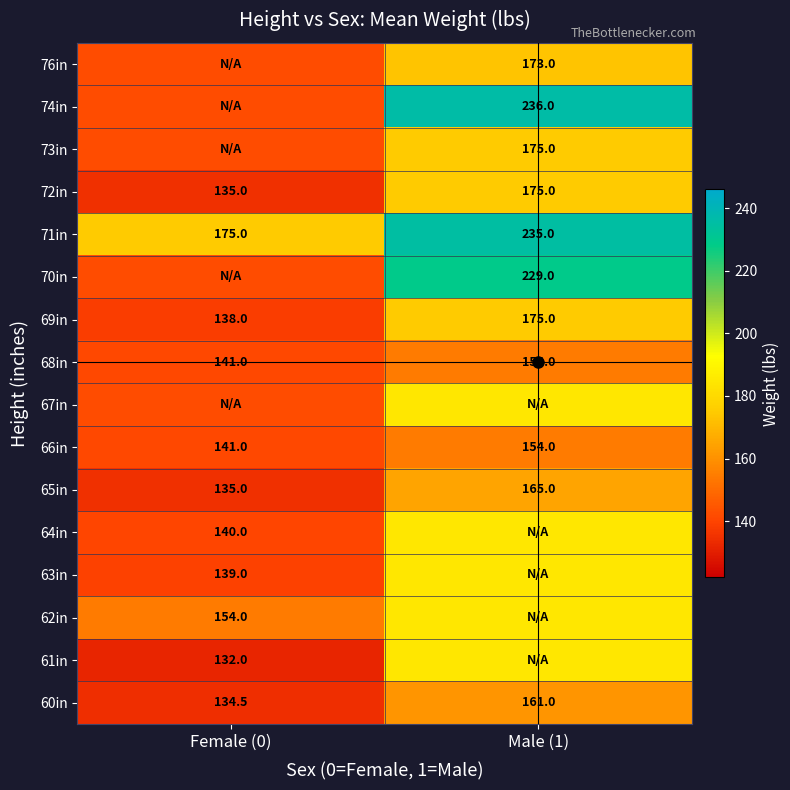

What is the spread (max minus min) of values at Male (1)?

82.0